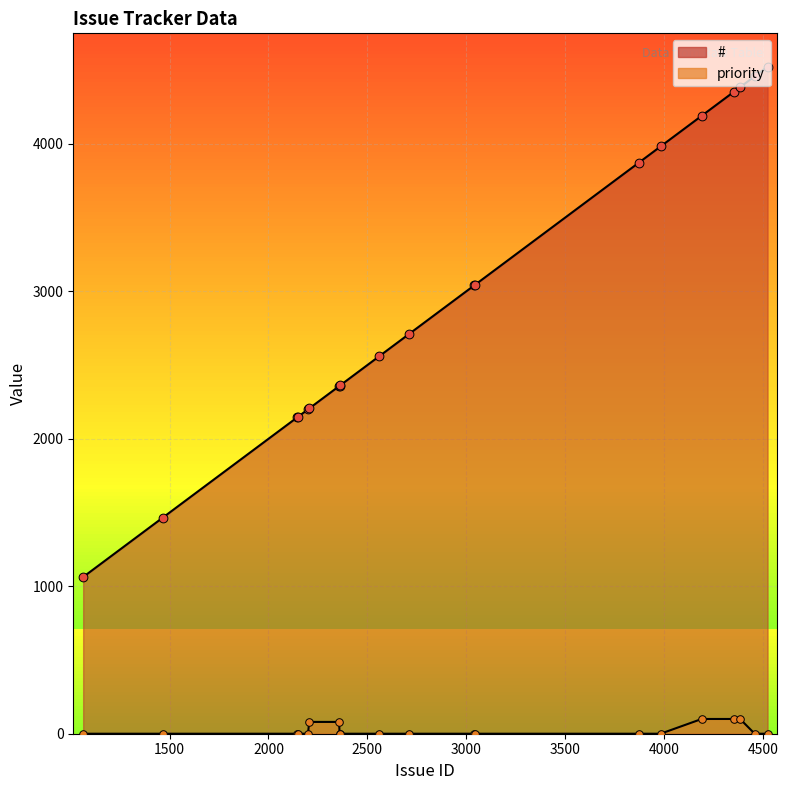

Is the value of priority at 3983 greater than the value of # at 4352?

No